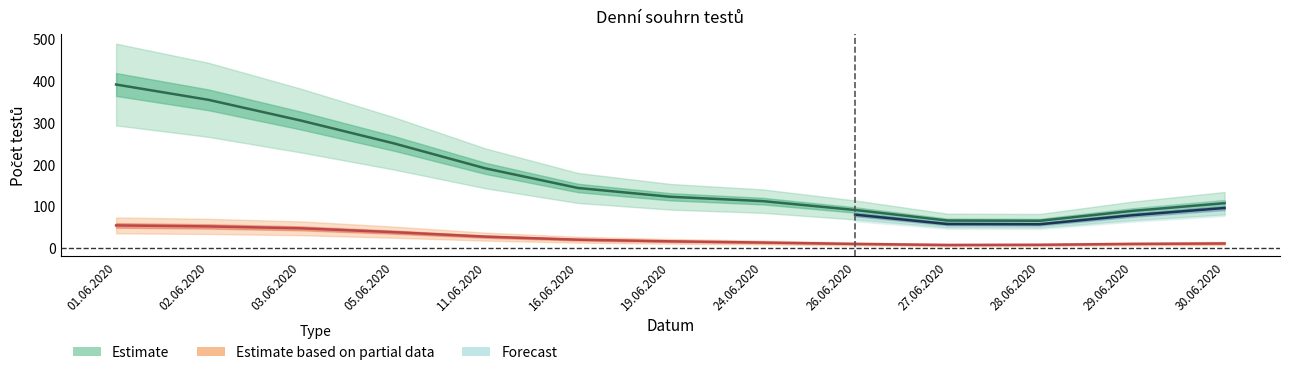

Is this an area chart (filled region under the line)?

No